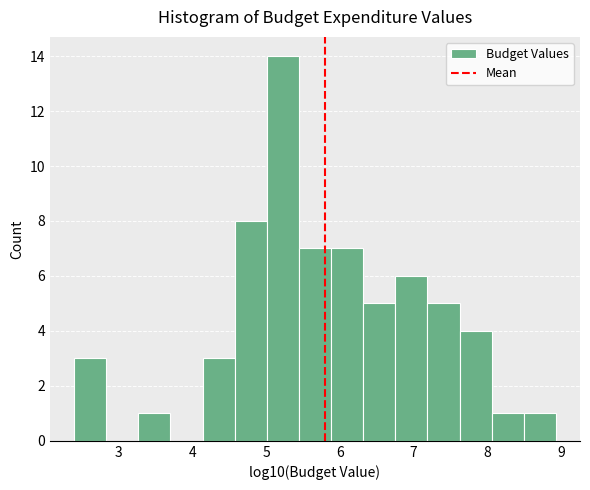

Reading left to right, list every bar in this chart as the range it spans on the x-axis followed by its height. Neither the bar edges nor the heights are printed on the chart, so give them approximately, as read against the axes.

2.4 to 2.8: 3
2.8 to 3.3: 0
3.3 to 3.7: 1
3.7 to 4.1: 0
4.1 to 4.6: 3
4.6 to 5.0: 8
5.0 to 5.4: 14
5.4 to 5.9: 7
5.9 to 6.3: 7
6.3 to 6.8: 5
6.8 to 7.2: 6
7.2 to 7.6: 5
7.6 to 8.1: 4
8.1 to 8.5: 1
8.5 to 8.9: 1